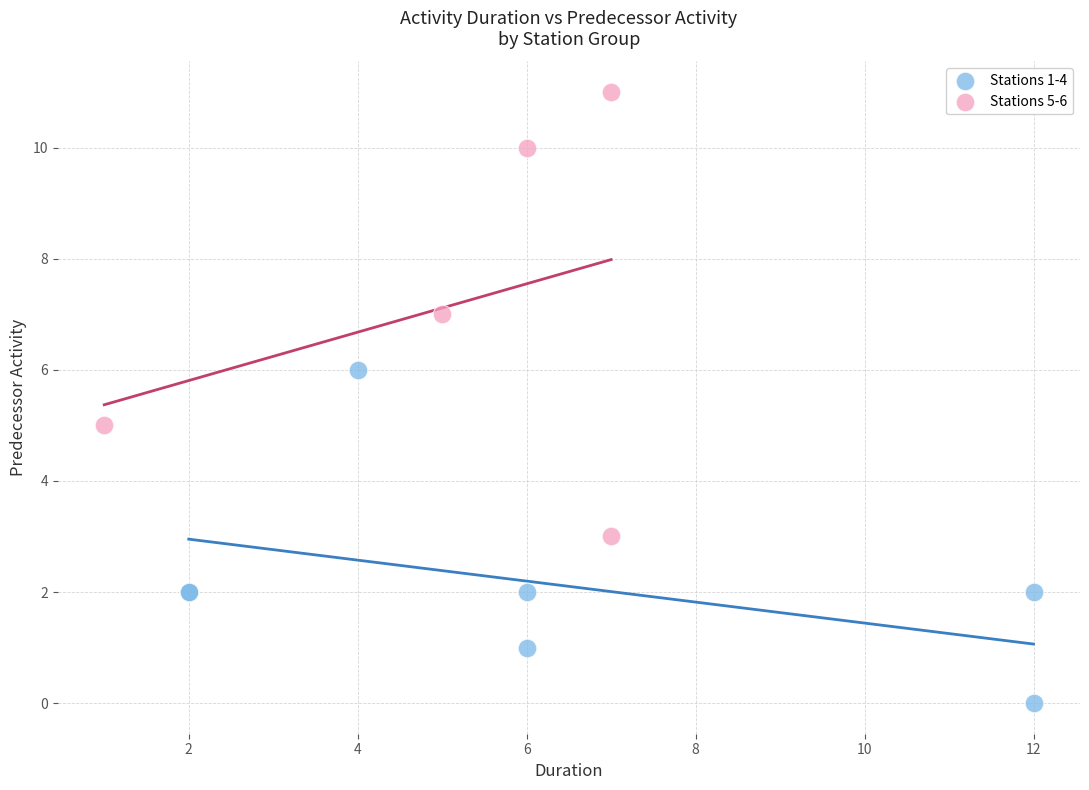

Which series contains the lowest Y value?

Stations 1-4